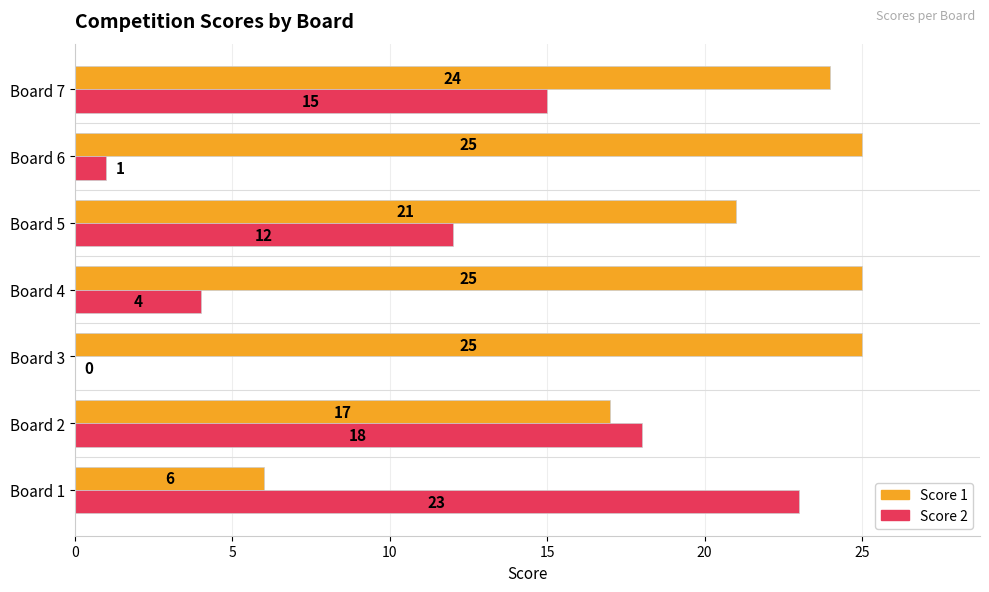

Between Board 1 and Board 7, which series saw the biggest shift?

Score 1